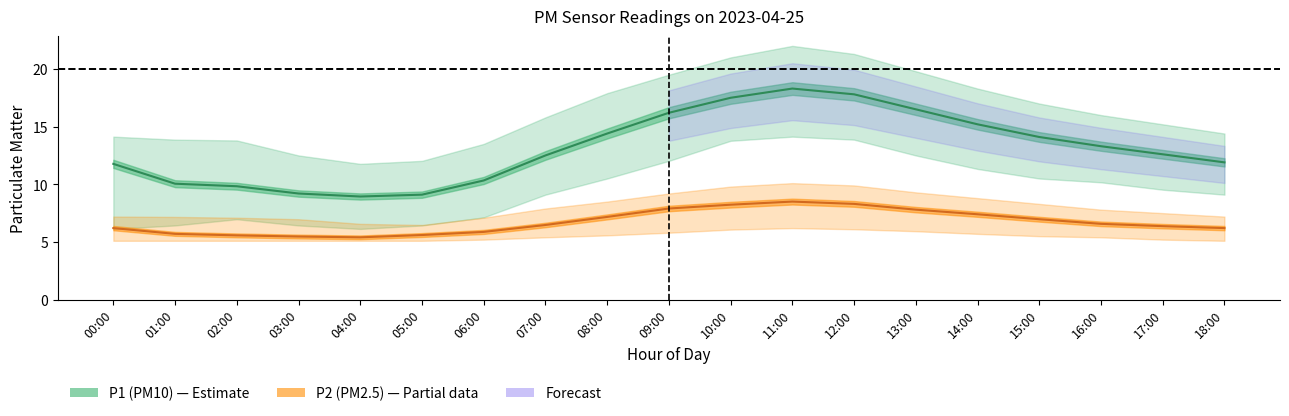

Read the P2_upper value at 02:00.

7.1